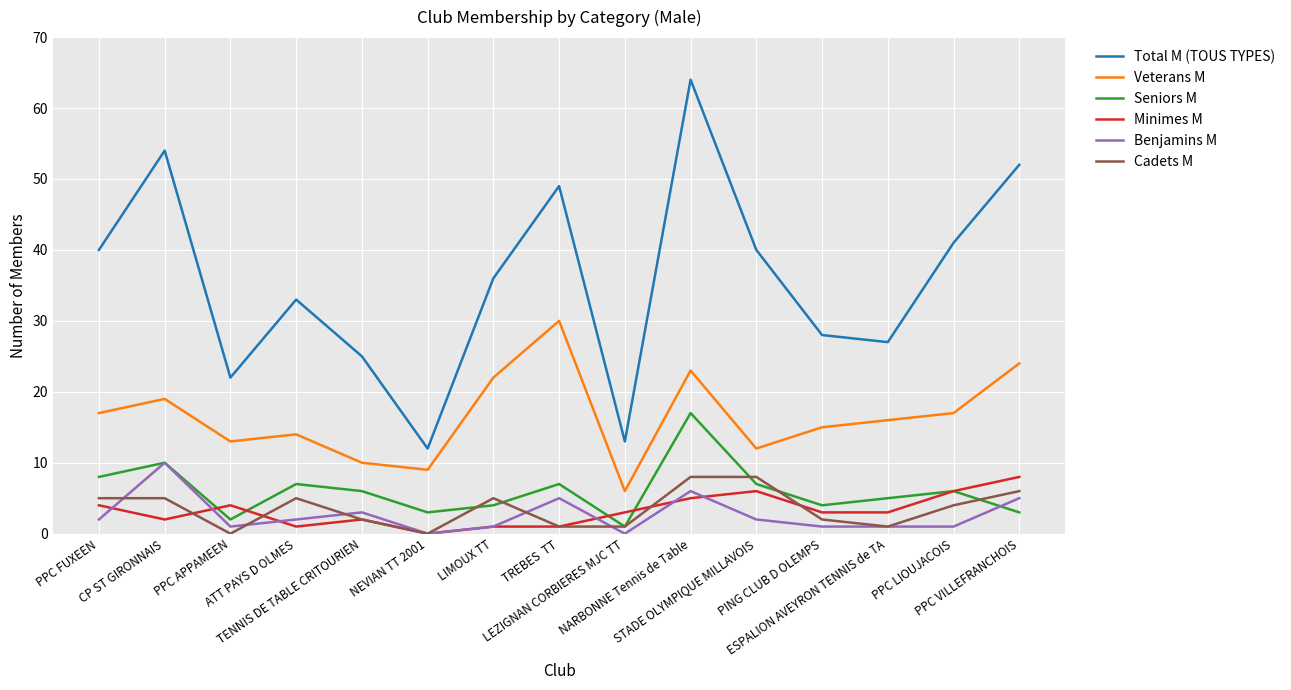

Is the value of Cadets M at ATT PAYS D OLMES greater than the value of Veterans M at ATT PAYS D OLMES?

No